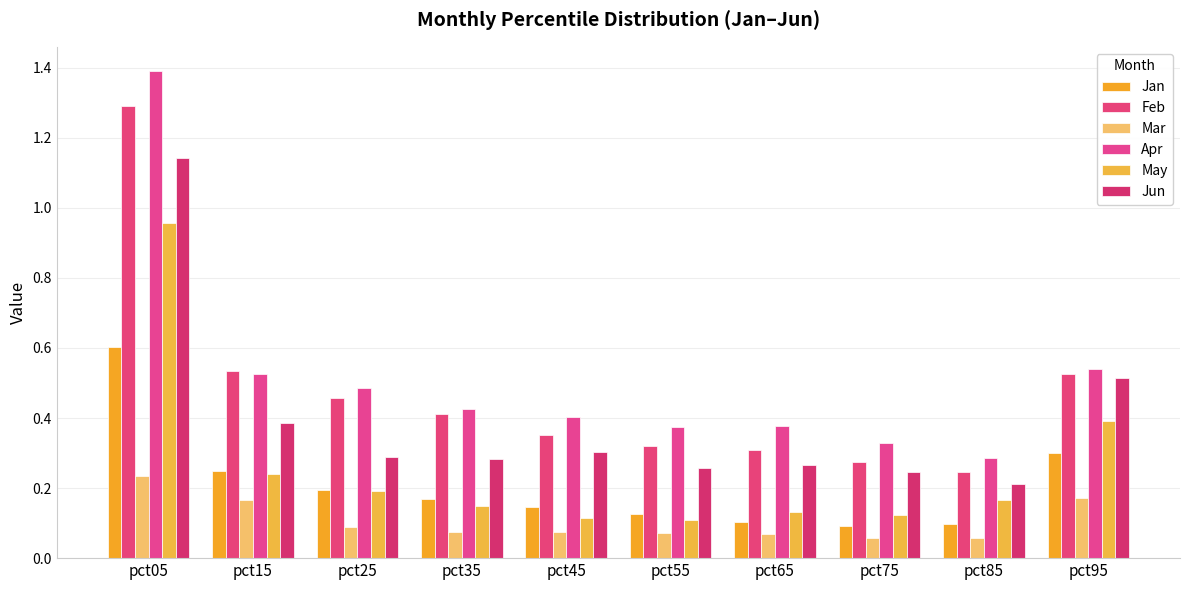

What is the difference between the second highest and minimum values in the Feb series?

0.3